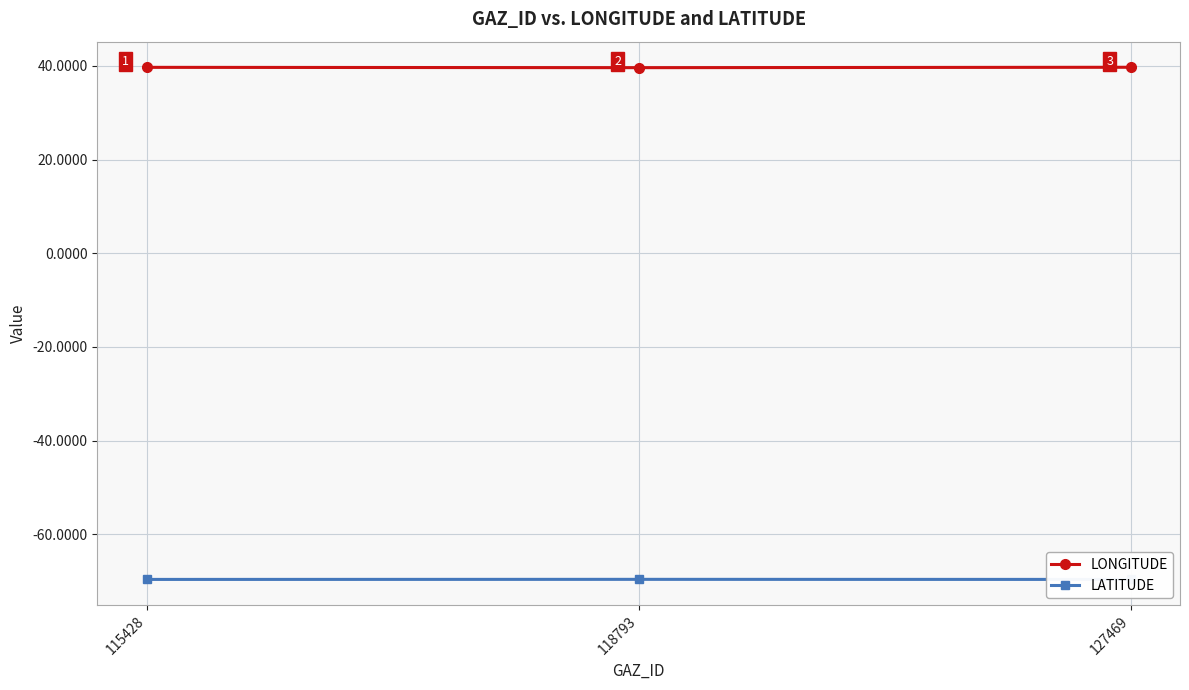

Reading left to right, transcribe all the data shown in this chart.

LONGITUDE: 115428=39.7	118793=39.6	127469=39.7
LATITUDE: 115428=-69.6	118793=-69.6	127469=-69.6